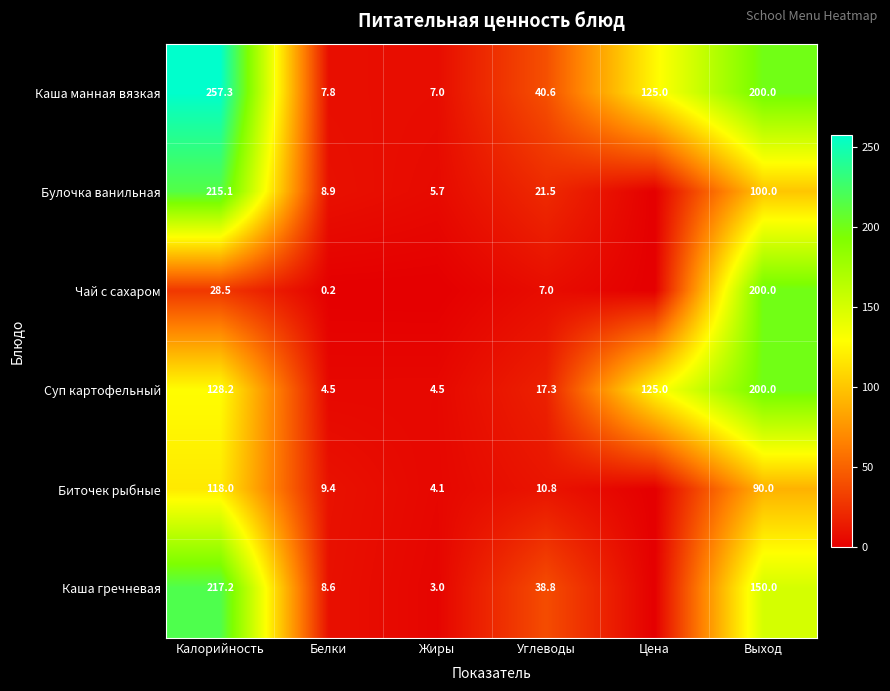

At Углеводы, list the series in order from smallest to largest.

Чай с сахаром, Биточек рыбные, Суп картофельный, Булочка ванильная, Каша гречневая, Каша манная вязкая